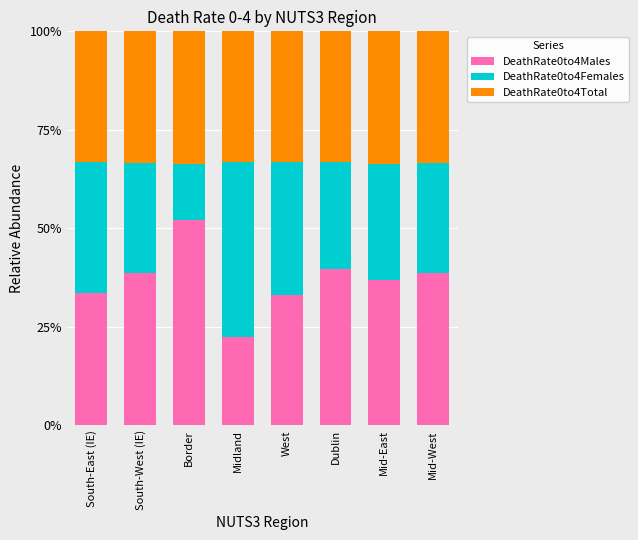

Is it true that DeathRate0to4Males equals 52.1 at Border?

True